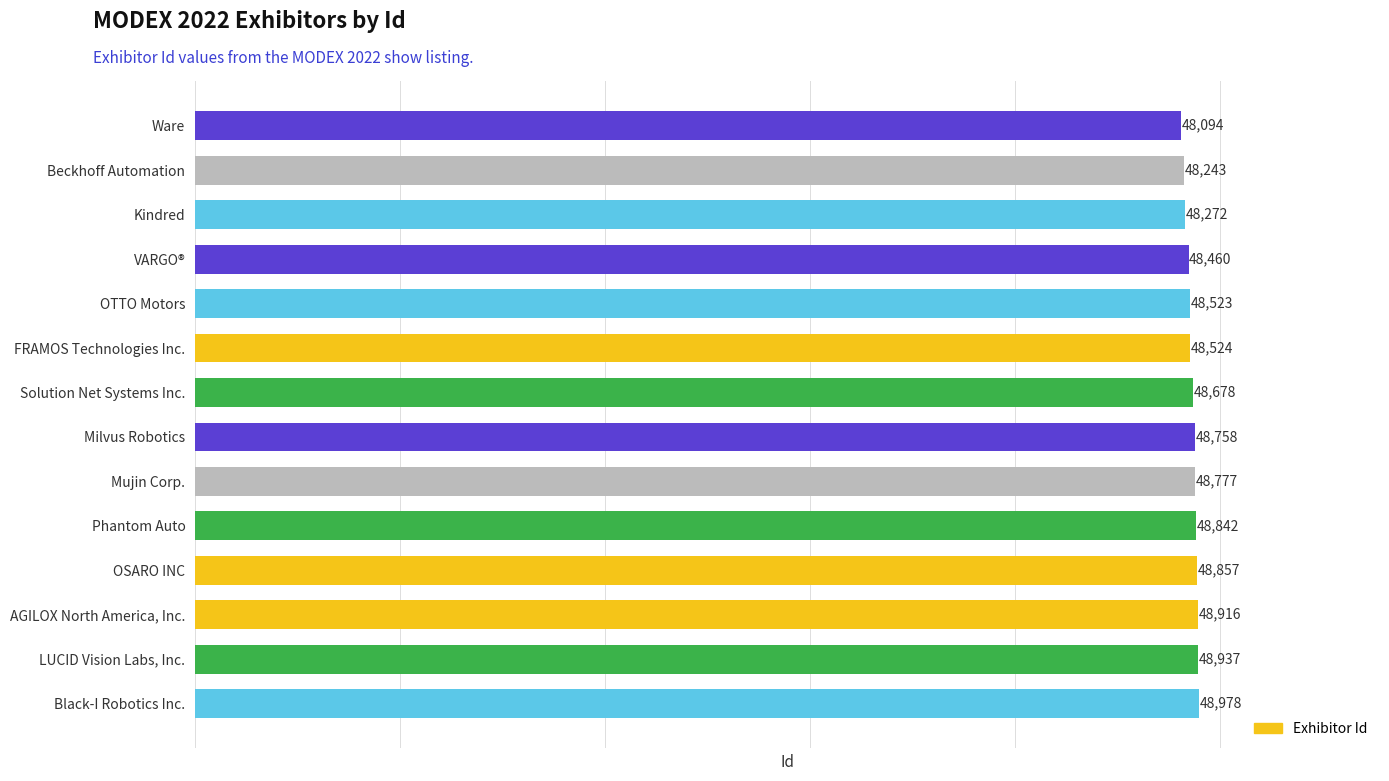

Where is the data nearest to the value 48536?

FRAMOS Technologies Inc.